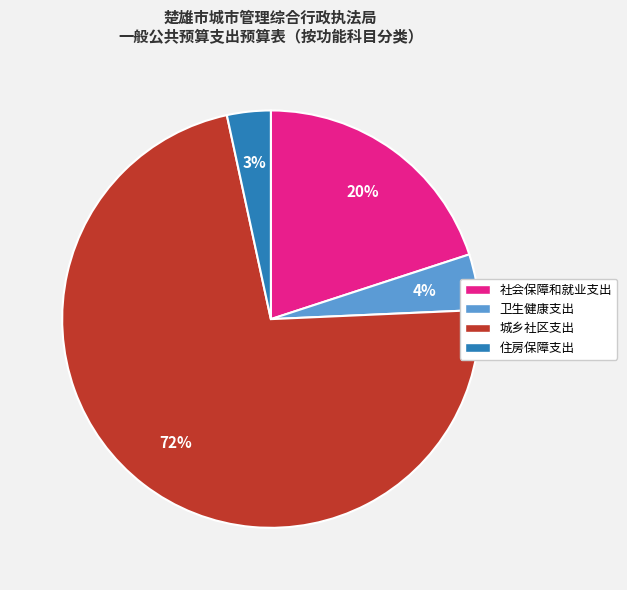

Count the number of slices in the pie.

4